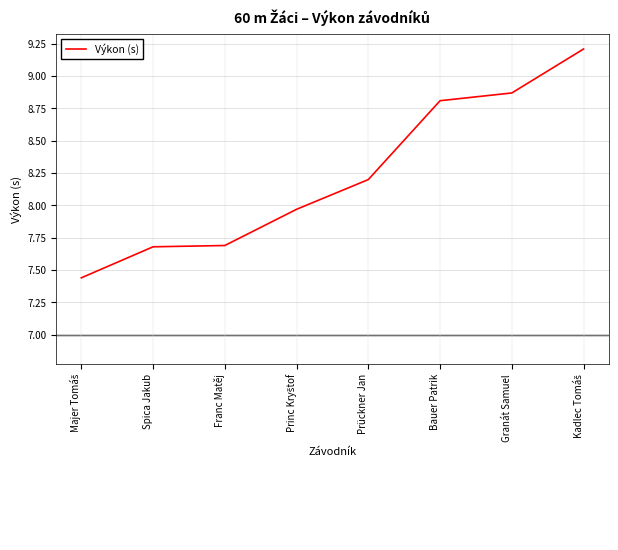

What is the average value?

8.2